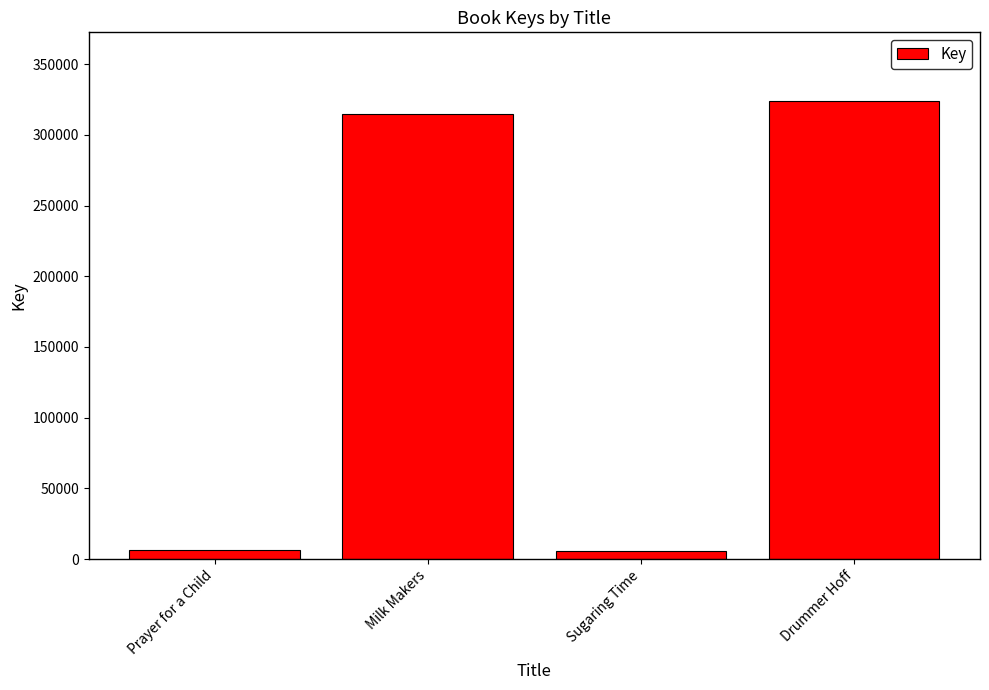

What is the difference between the values at Sugaring Time and Prayer for a Child?

574